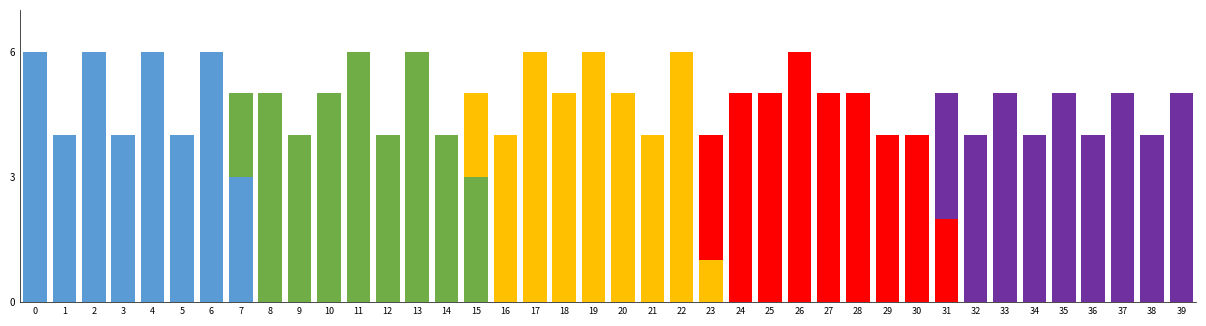

What is the total value across all series at 28?

5